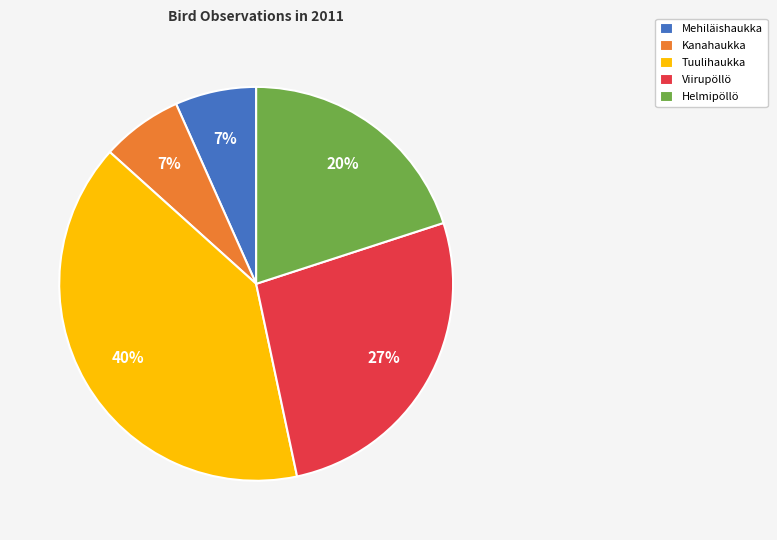

Count the number of slices in the pie.

5